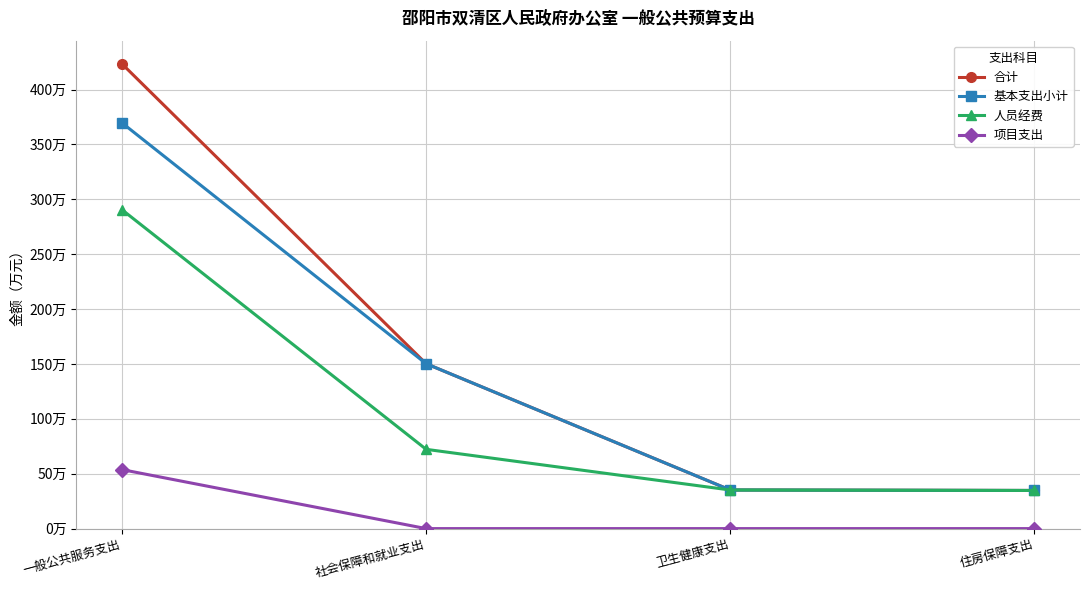

Reading right to left, what are all the values shown in this chart?

合计: 住房保障支出=34.7	卫生健康支出=35.2	社会保障和就业支出=150.2	一般公共服务支出=423.4
基本支出小计: 住房保障支出=34.7	卫生健康支出=35.2	社会保障和就业支出=150.2	一般公共服务支出=369.6
人员经费: 住房保障支出=34.7	卫生健康支出=35.2	社会保障和就业支出=72.2	一般公共服务支出=290.5
项目支出: 住房保障支出=0.0	卫生健康支出=0.0	社会保障和就业支出=0.0	一般公共服务支出=53.8